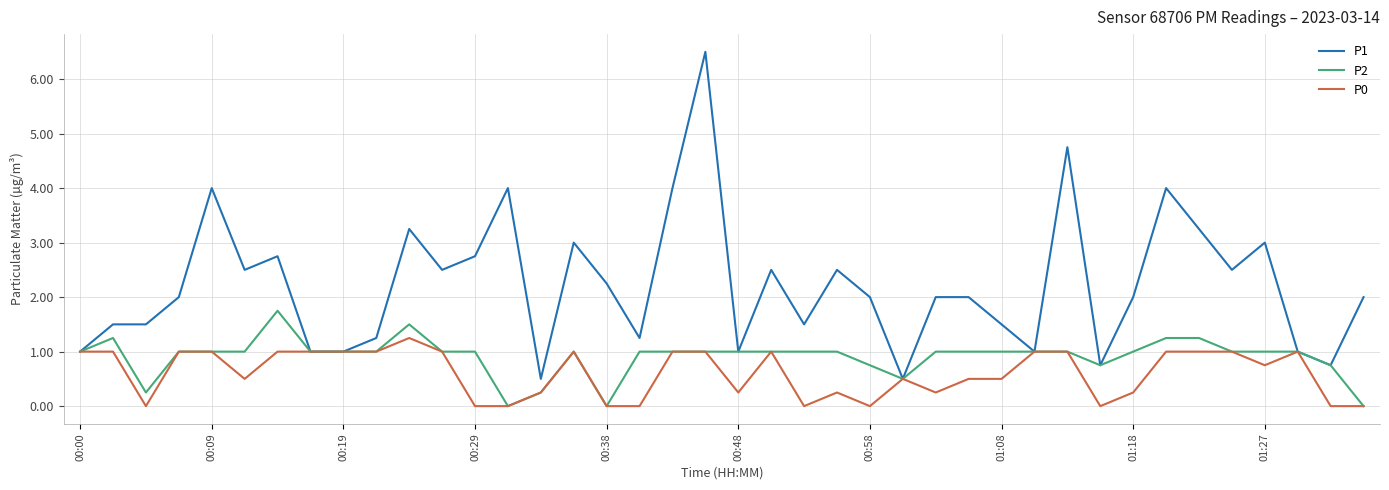

Rank the series by their average value, from lowest to highest.

P0, P2, P1